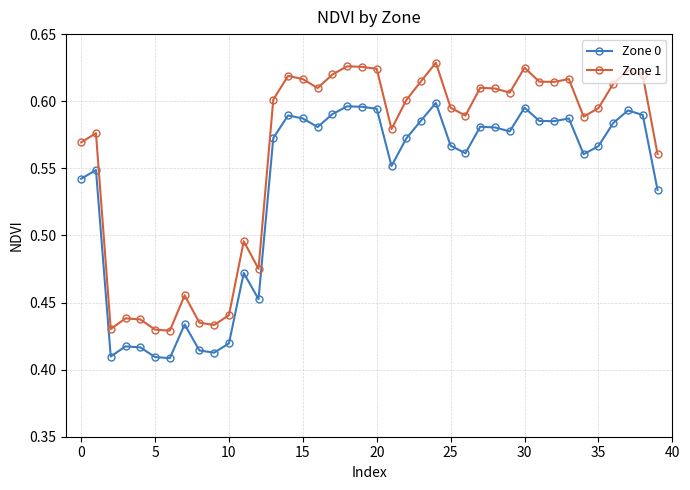

At how many categories does at least one series exceed 0?

40